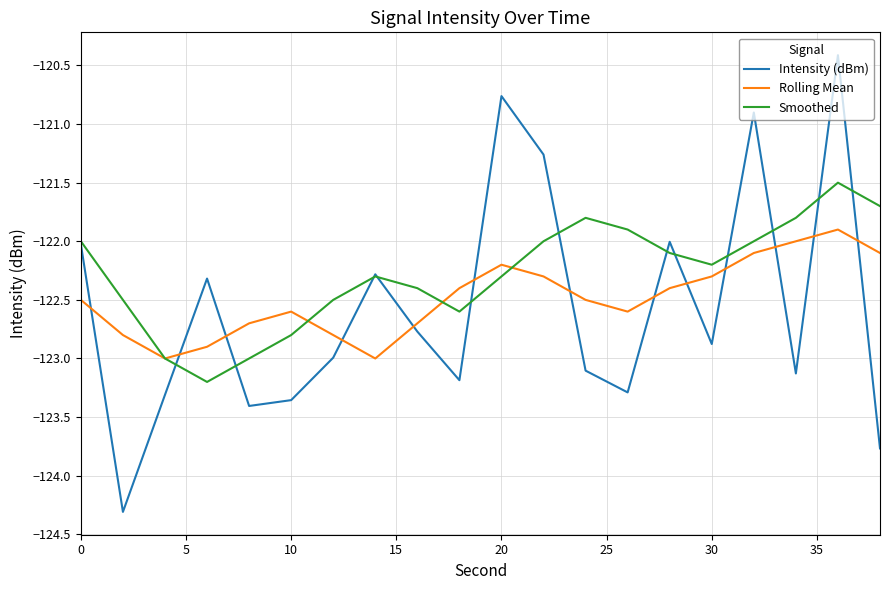

Is this an area chart (filled region under the line)?

No